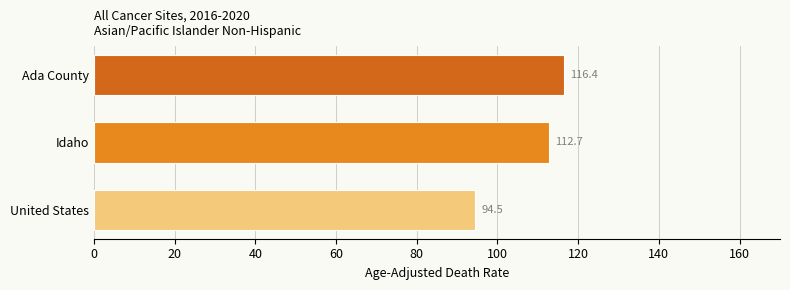

What is the change in value from Idaho to United States?

-18.2